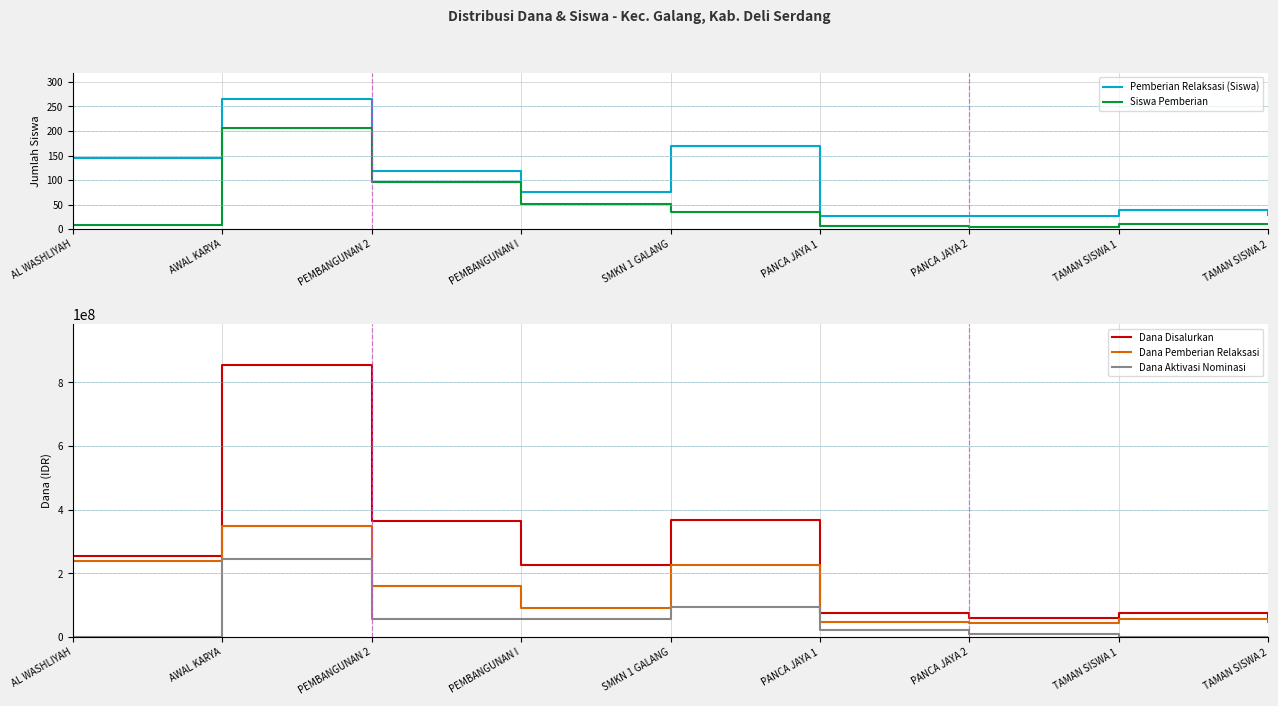

At how many categories does at least one series exceed 688161090?

1